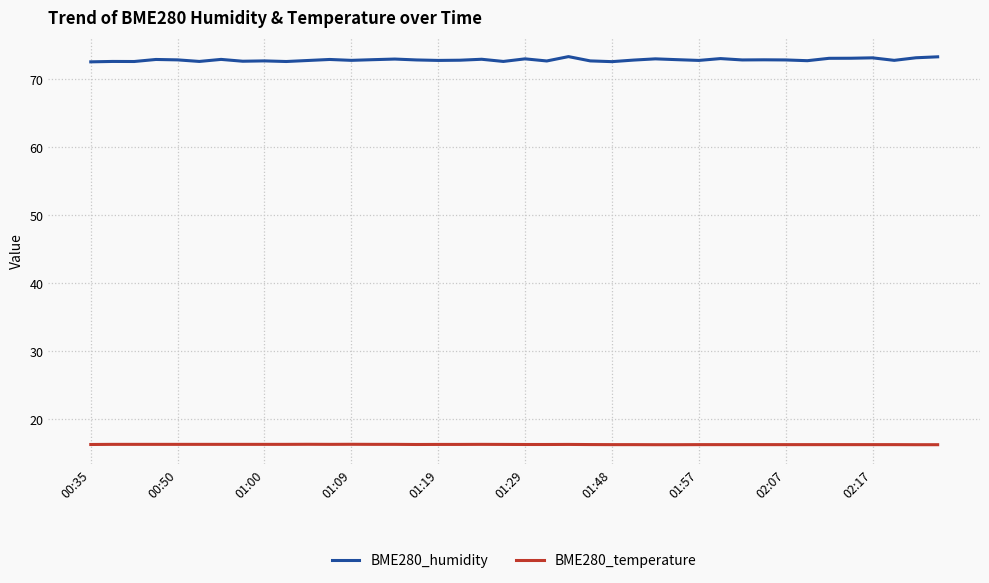

What is the greatest value displayed?

73.3